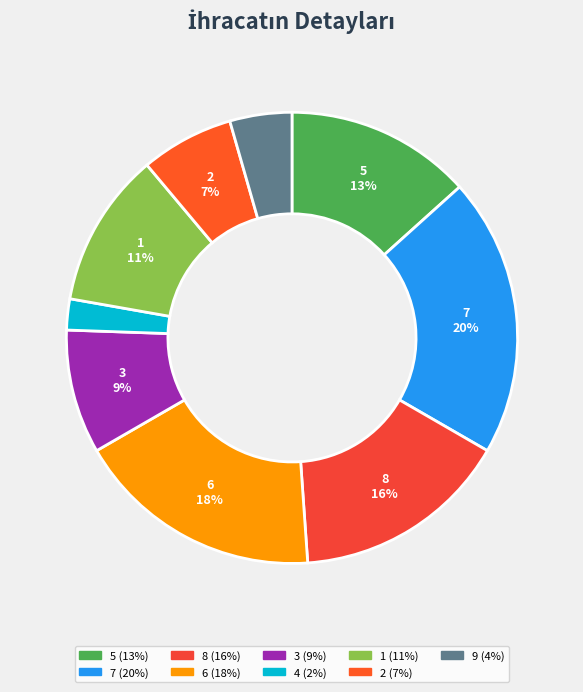

How many slices are in this pie chart?

9